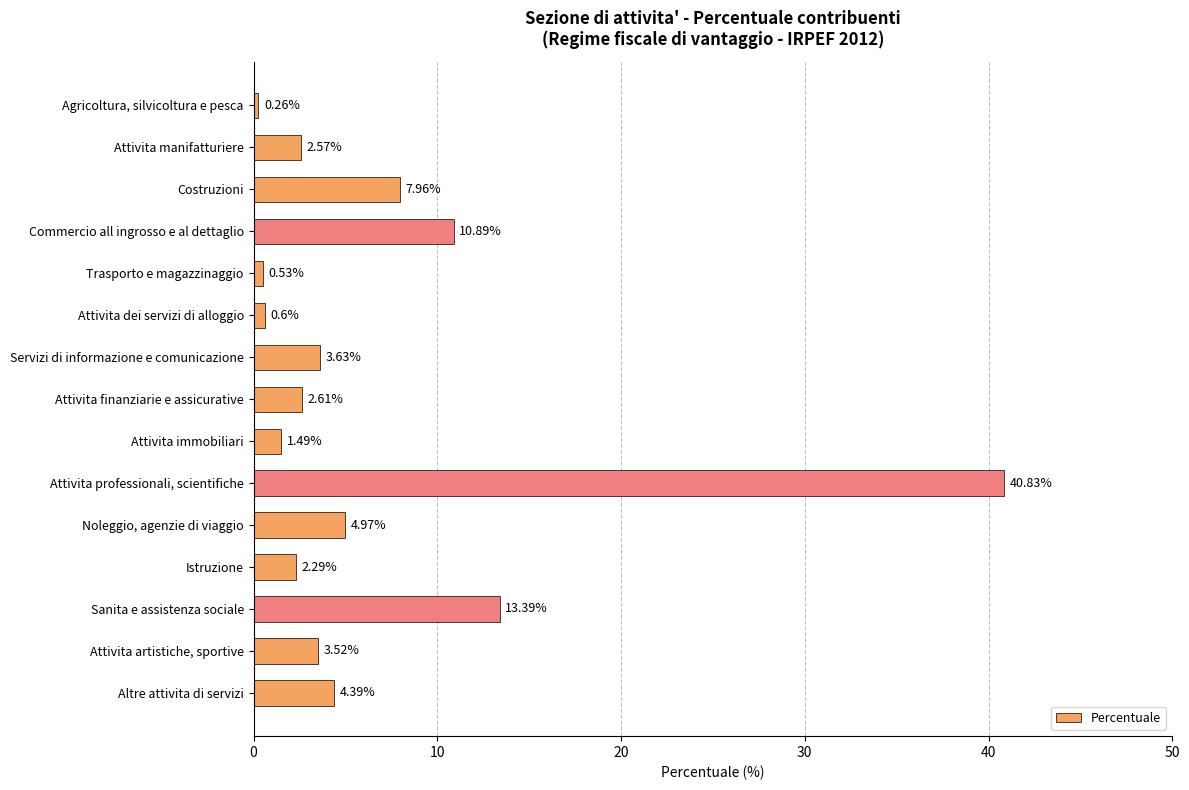

What is the difference between the maximum and minimum values?

40.6